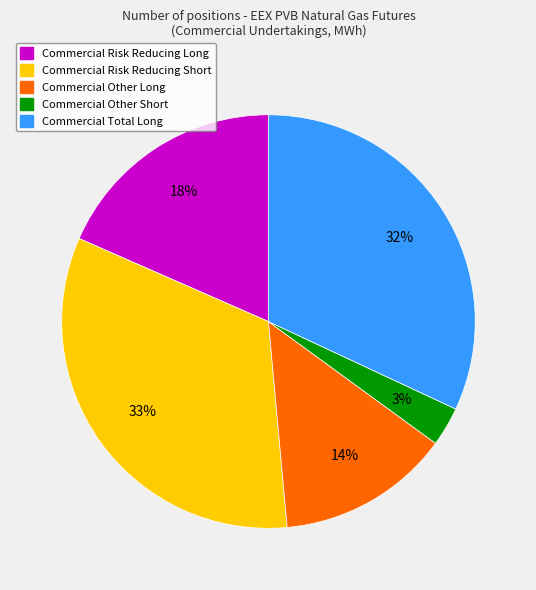

To the nearest percent, what is the average slice percentage?

20%